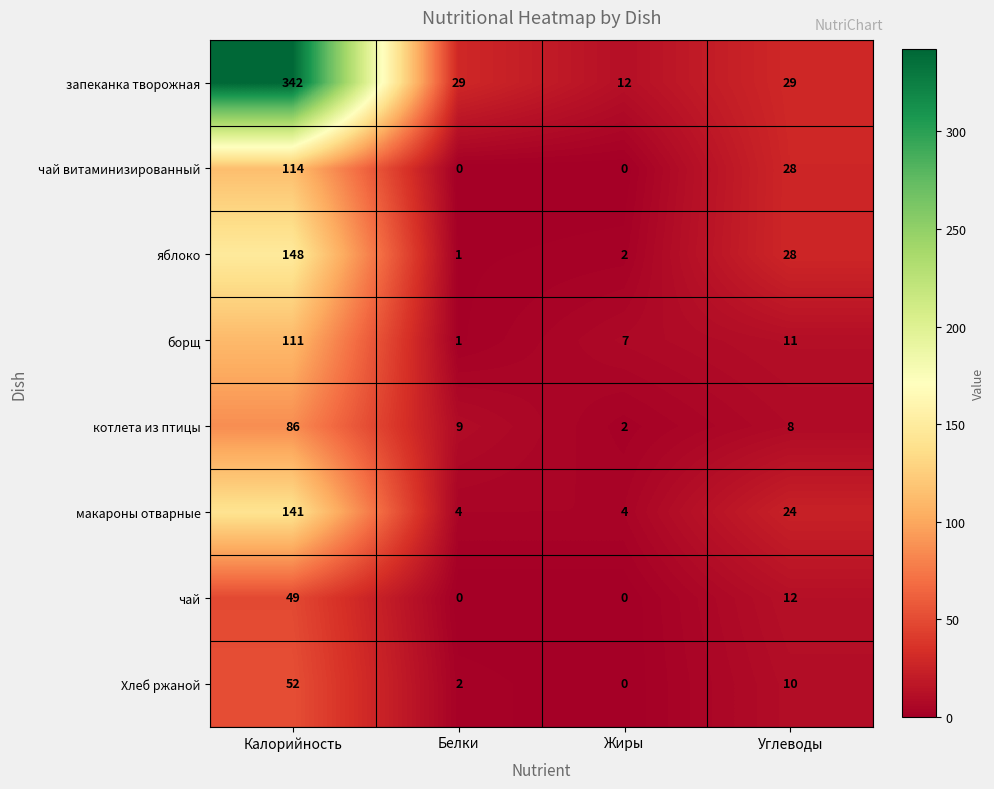

List the series in order of their peak value, highest first.

запеканка творожная, яблоко, макароны отварные, чай витаминизированный, борщ, котлета из птицы, Хлеб ржаной, чай